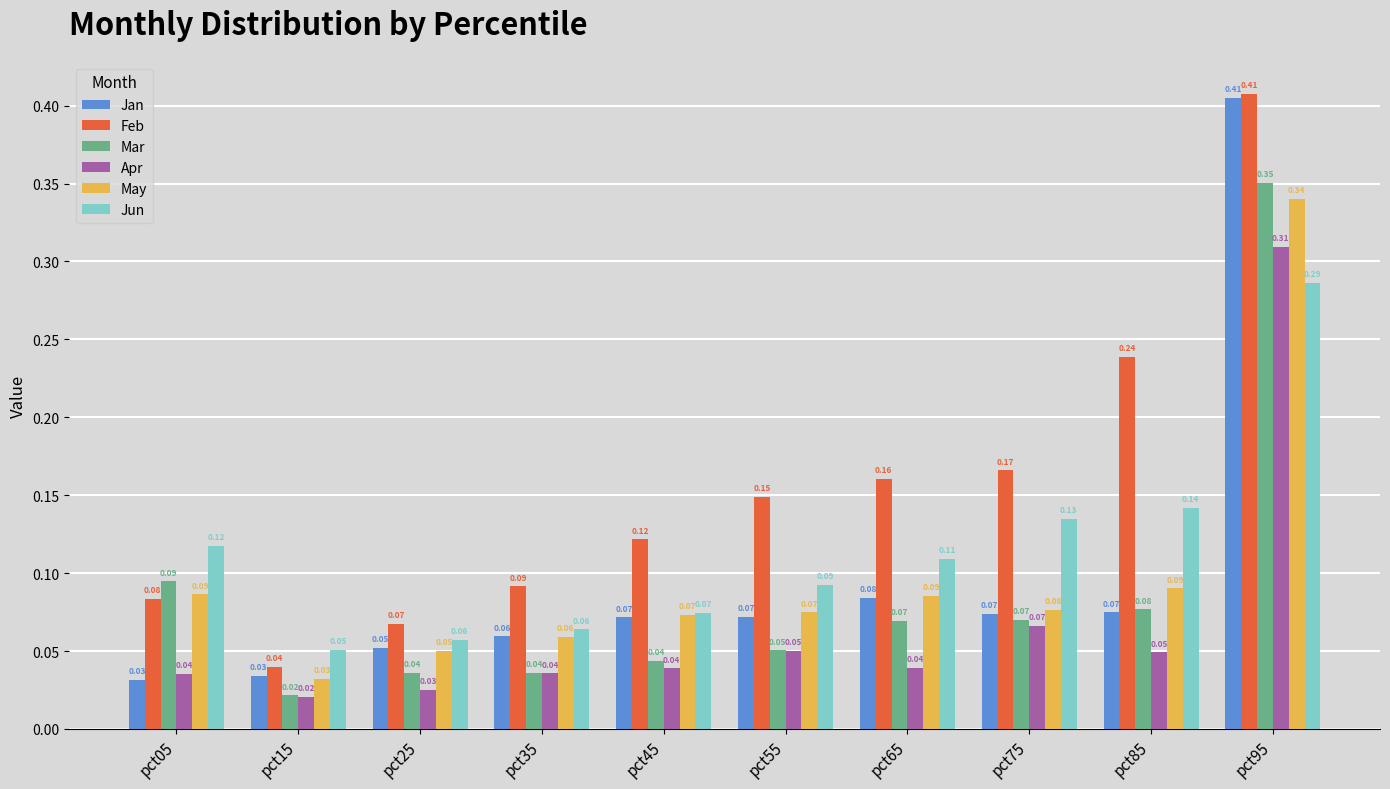

Does the chart contain any negative values?

No